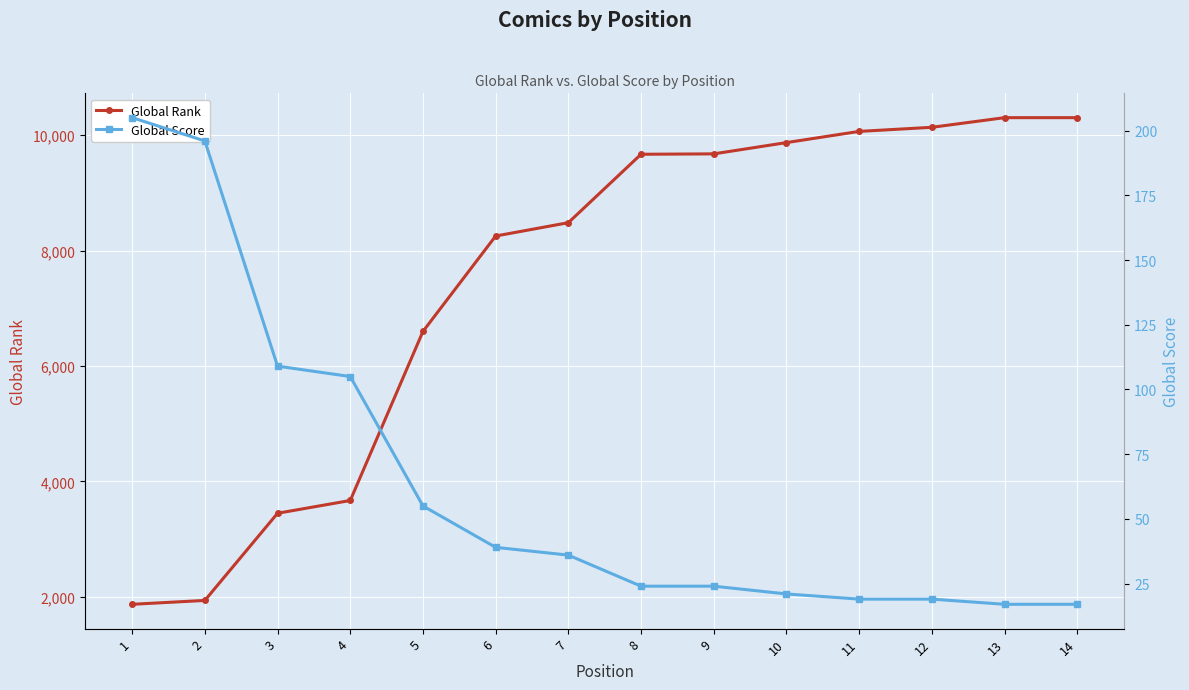

What is the total value across all series at 8?

9691